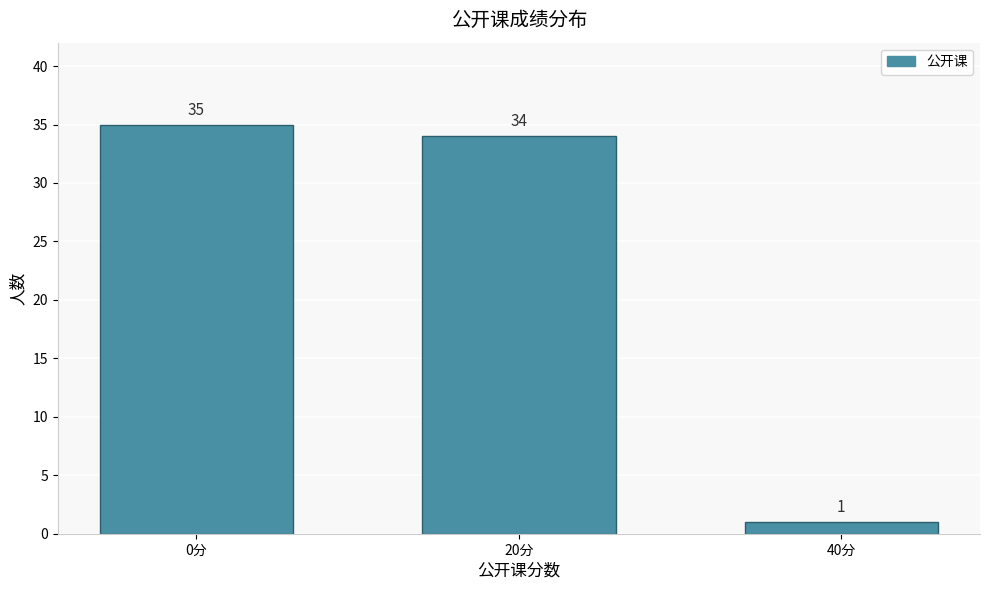

Reading left to right, transcribe all the data shown in this chart.

0分=35	20分=34	40分=1